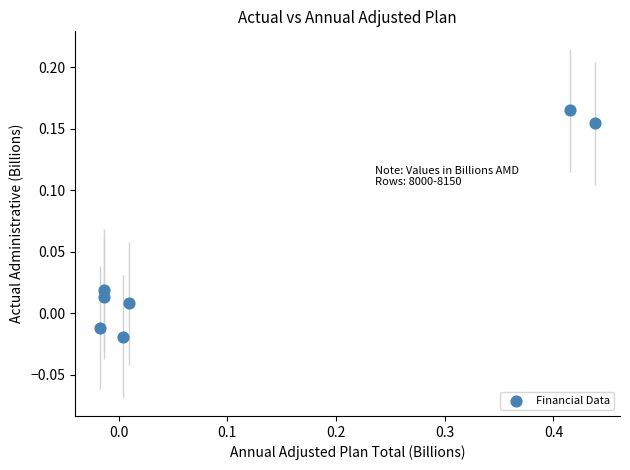

What is the range of X values (max minus min)?

0.5